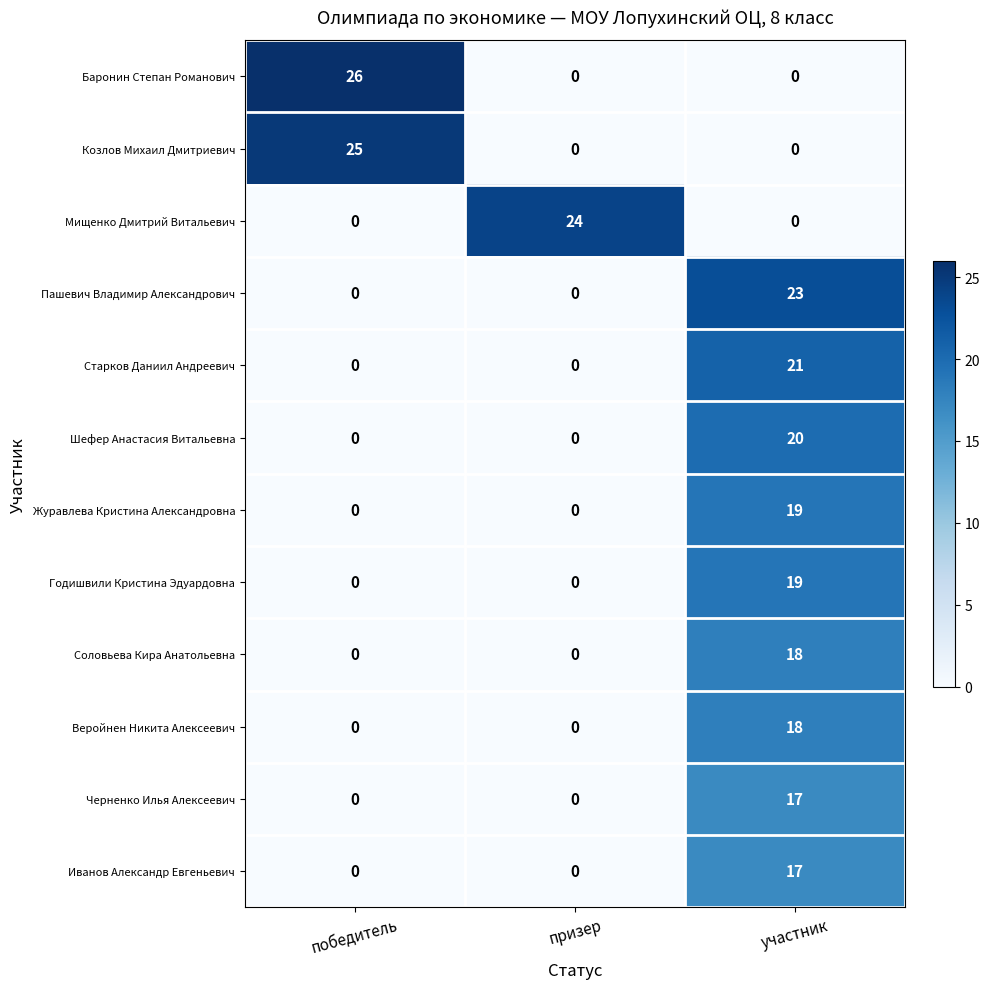

Is it true that Шефер Анастасия Витальевна equals 13 at победитель?

False